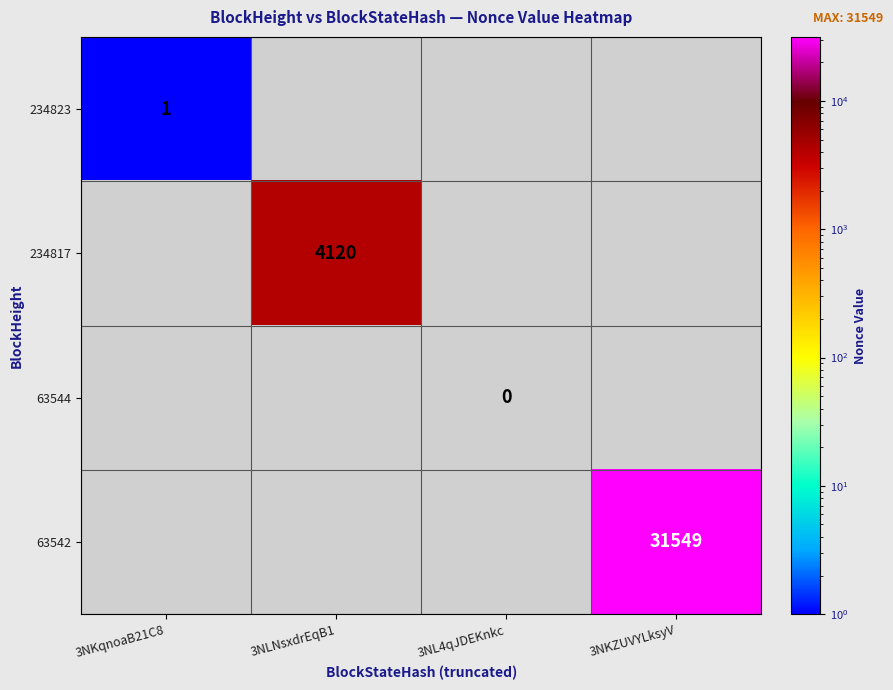

The 234817 series shows 6781 at 3NLNsxdrEqB1. True or false?

False